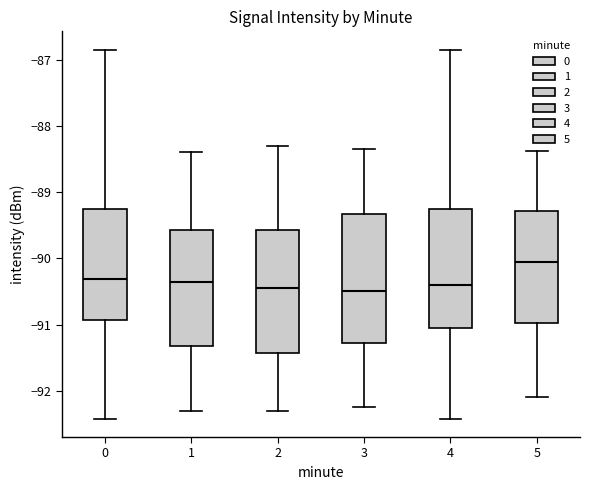

Where does the lower whisker of the box at x = 0 end on the y-axis? The values are not printed on the chart, so give them approximately, as read against the axis.

-92.4